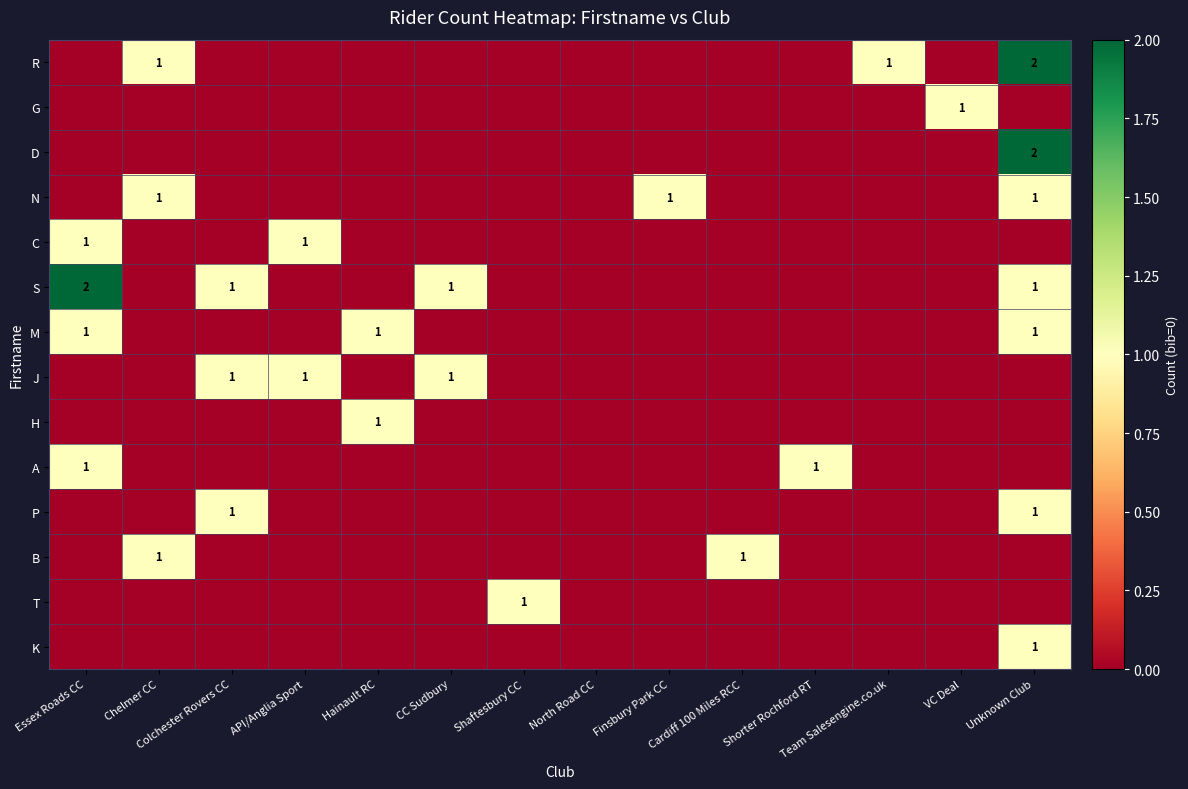

The value of T at Shaftesbury CC is 2. True or false?

False